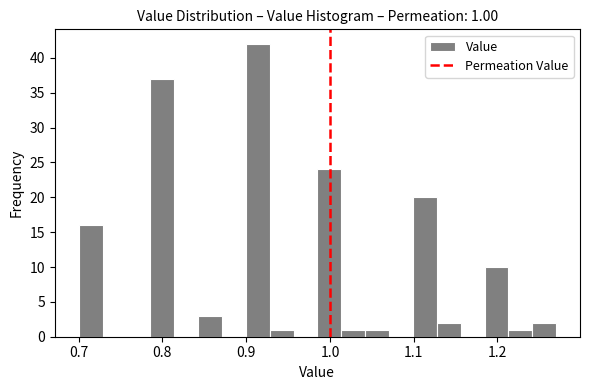

Read against the x-axis, roughly where is the centre of the tallest bar?

0.91